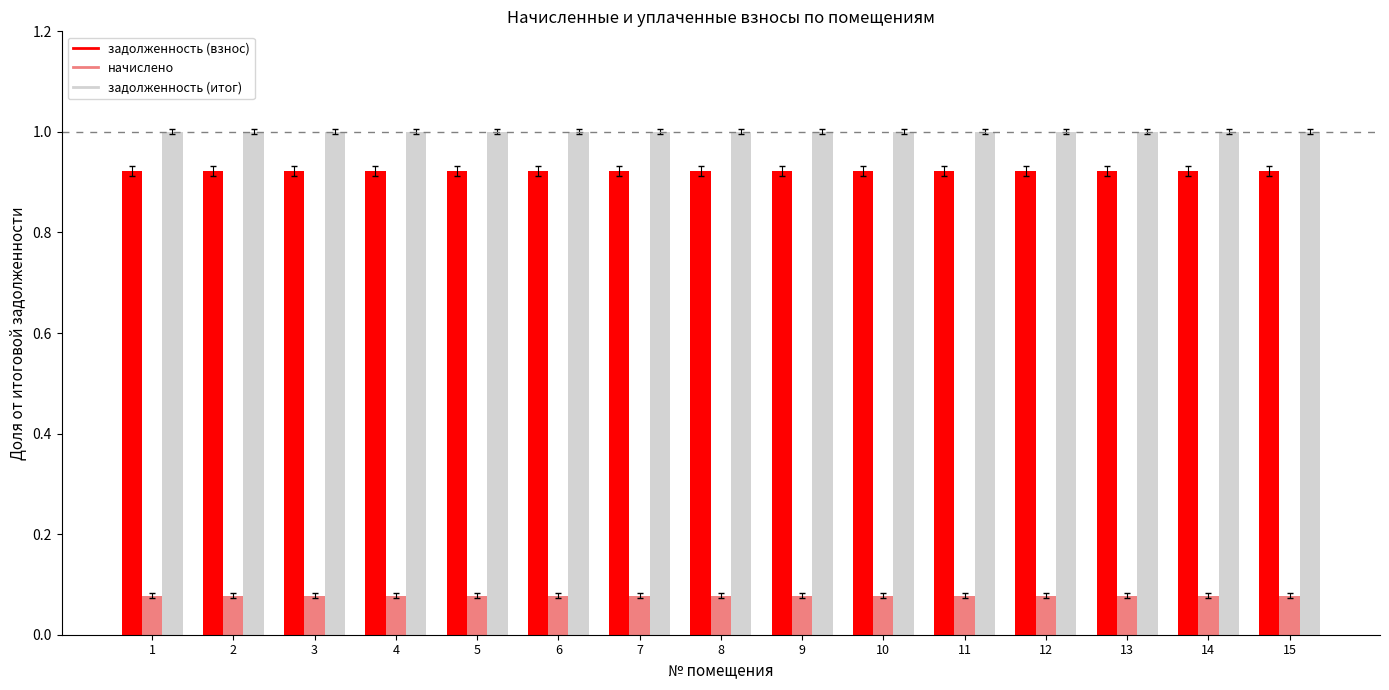

Is the value of начислено at 8 greater than the value of задолженность (итог) at 14?

No